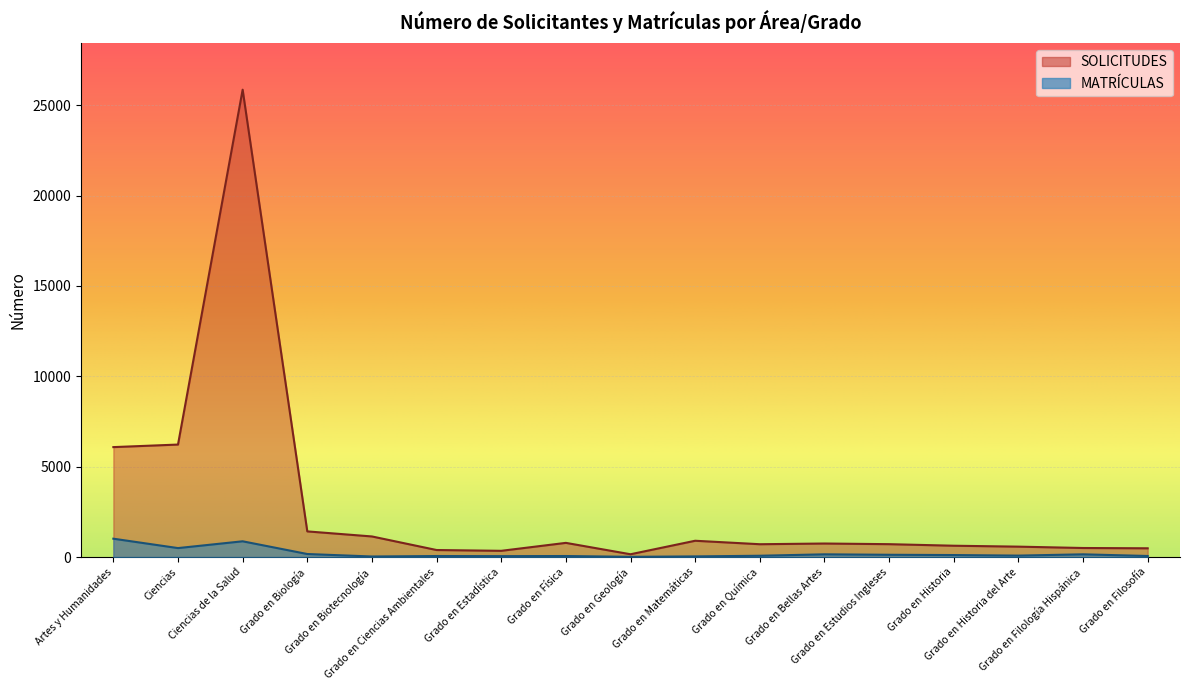

How many lines are shown in the chart?

2